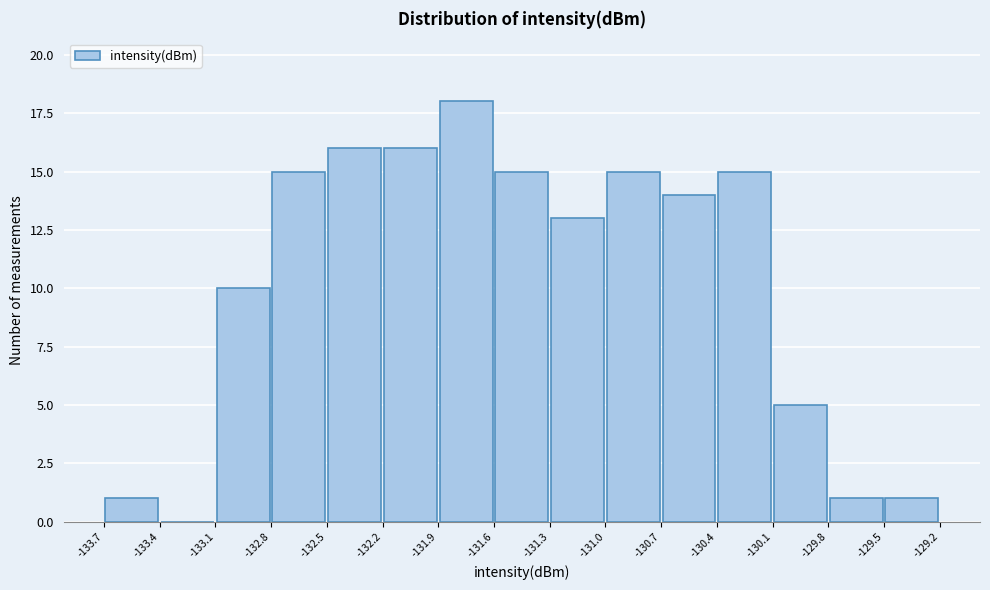

Reading left to right, transcribe this chart: for each bar, give the range it covers on the x-axis and its height. The values are not printed on the chart, so give them approximately, as read against the axis.

-133.7 to -133.4: 1
-133.4 to -133.1: 0
-133.1 to -132.8: 10
-132.8 to -132.5: 15
-132.5 to -132.2: 16
-132.2 to -131.9: 16
-131.9 to -131.6: 18
-131.6 to -131.3: 15
-131.3 to -131.0: 13
-131.0 to -130.7: 15
-130.7 to -130.4: 14
-130.4 to -130.1: 15
-130.1 to -129.8: 5
-129.8 to -129.5: 1
-129.5 to -129.2: 1